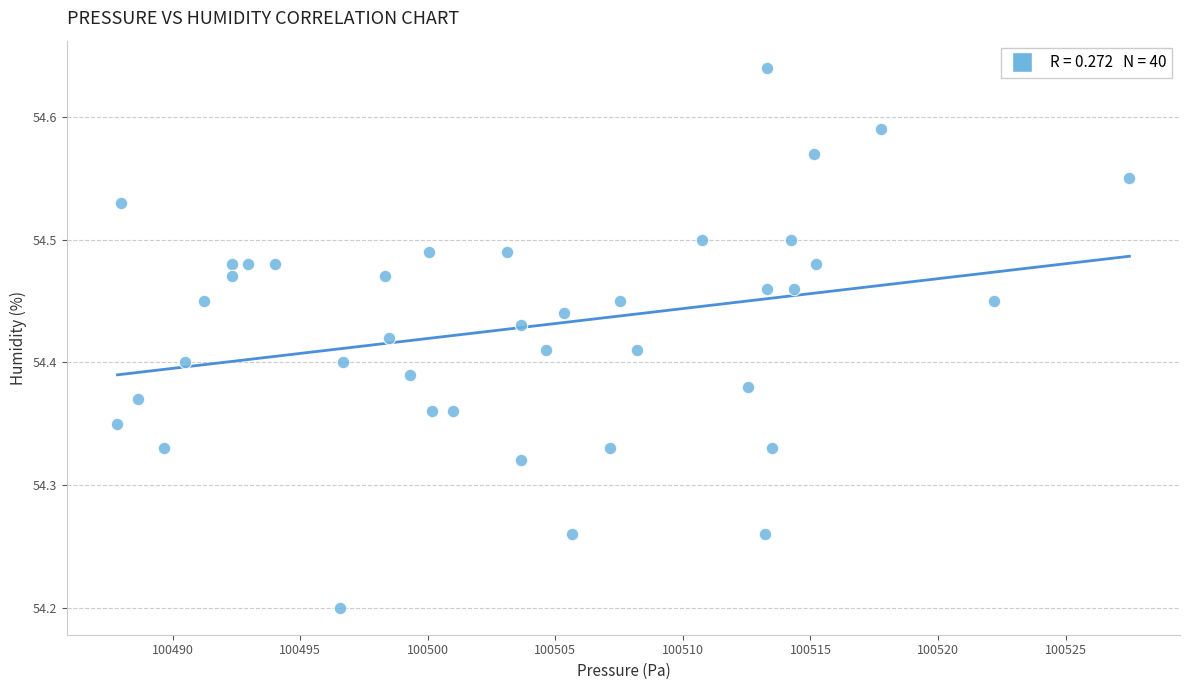

What Y value in the scatter plot is closest to 54?

54.2